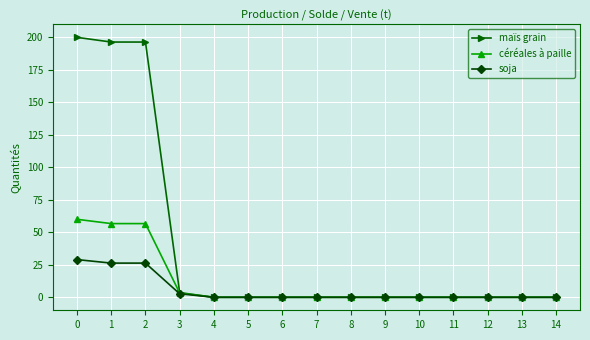

Reading left to right, extract all data points from this chart.

maïs grain: 0=200.0	1=196.4	2=196.4	3=3.6	4=0.0	5=0.0	6=0.0	7=0.0	8=0.0	9=0.0	10=0.0	11=0.0	12=0.0	13=0.0	14=0.0
céréales à paille: 0=60.0	1=56.7	2=56.7	3=3.3	4=0.0	5=0.0	6=0.0	7=0.0	8=0.0	9=0.0	10=0.0	11=0.0	12=0.0	13=0.0	14=0.0
soja: 0=29.0	1=26.3	2=26.3	3=2.7	4=0.0	5=0.0	6=0.0	7=0.0	8=0.0	9=0.0	10=0.0	11=0.0	12=0.0	13=0.0	14=0.0